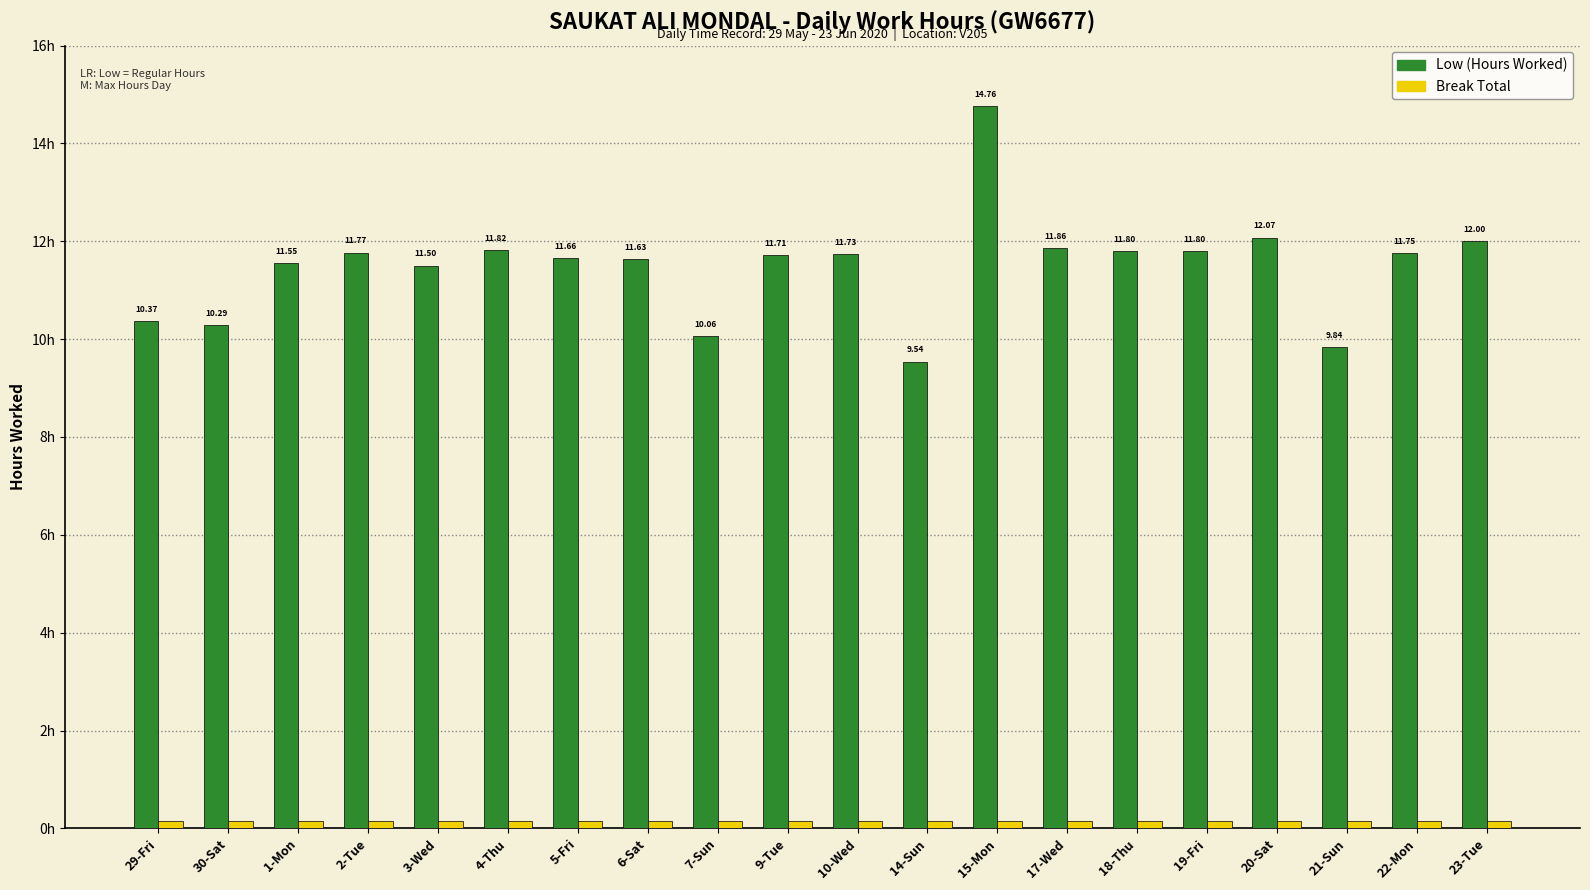

What is the label of the 8th bar from the left?

6-Sat